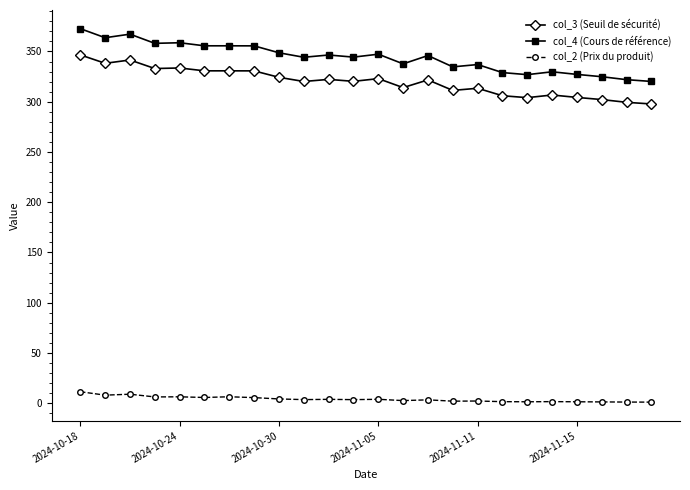

Which series has the widest spread of values?

col_4 (Cours de référence)